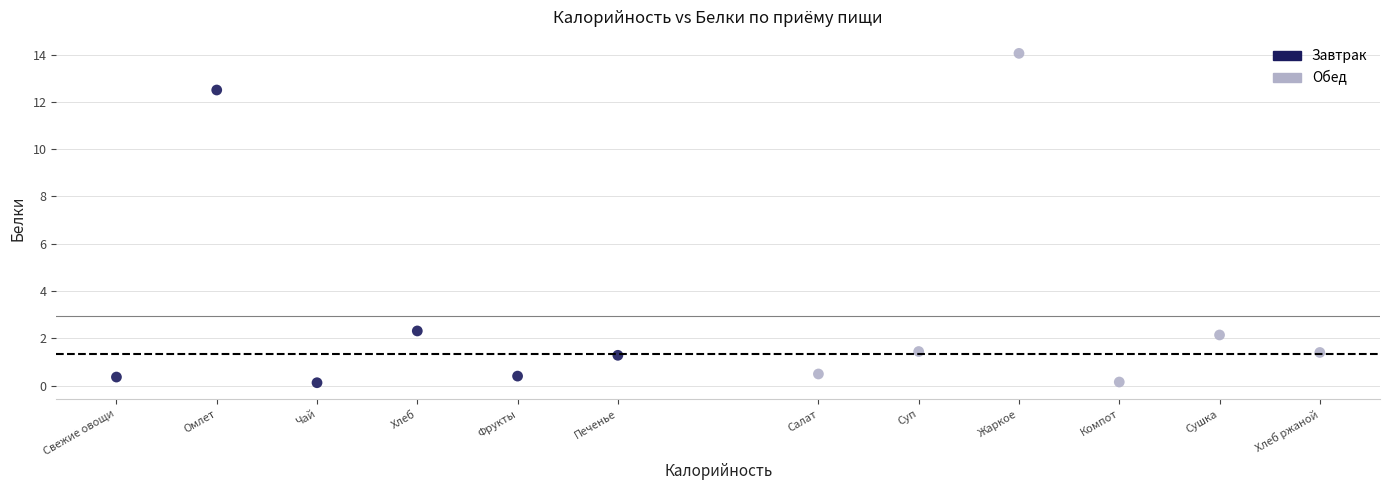

Which series contains the highest Y value?

Обед